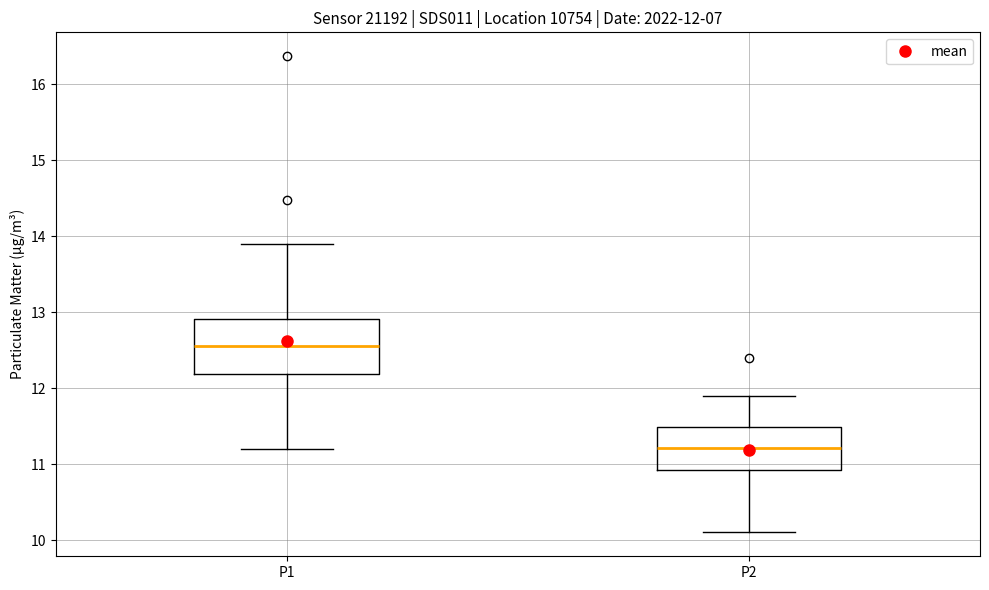

Which box is the tallest, from its lower edge to its upper edge?

P1